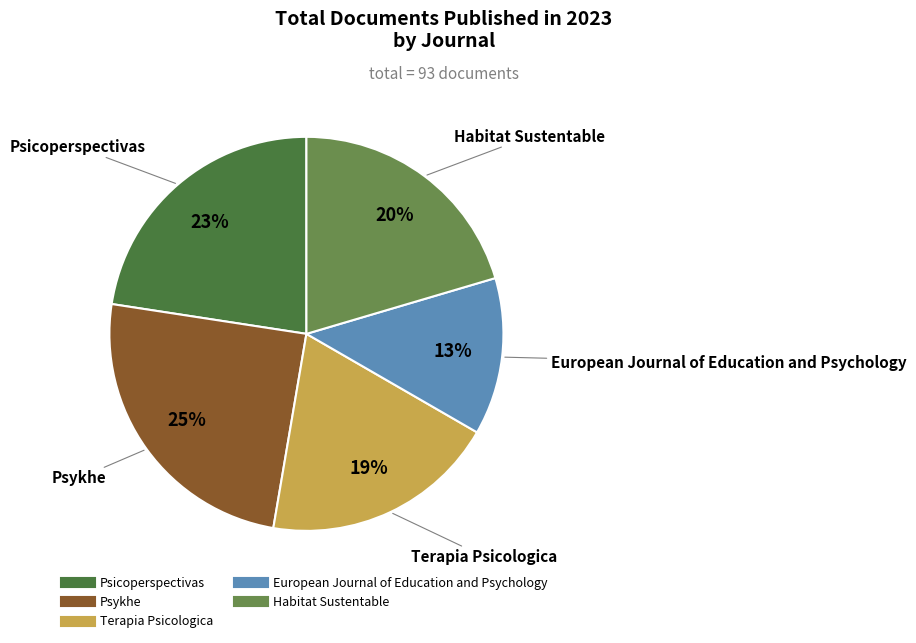

Do Habitat Sustentable and Terapia Psicologica together represent more than half of the pie?

No